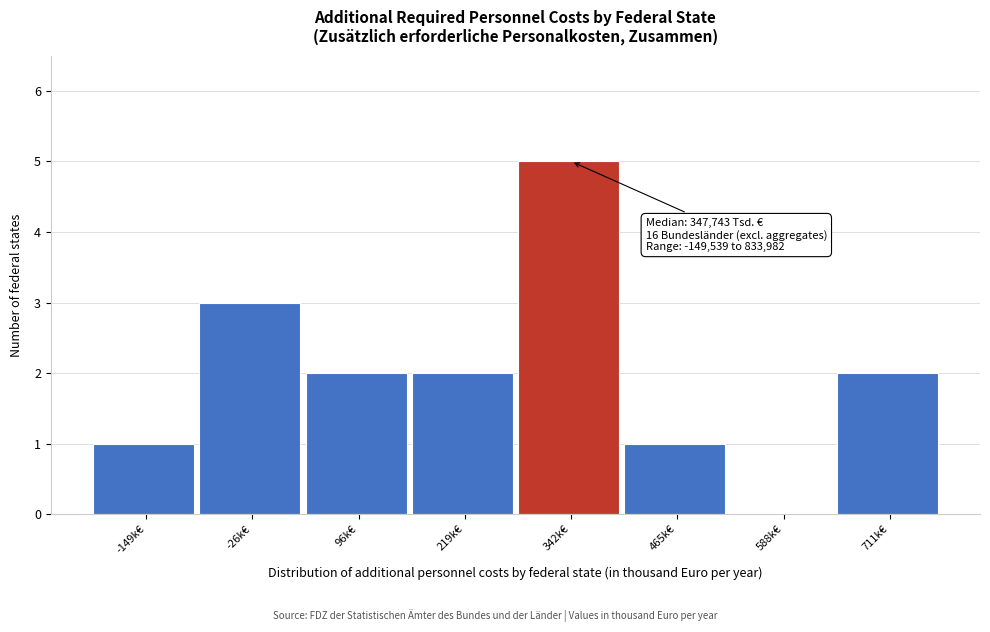

Reading left to right, transcribe all the data shown in this chart.

-149k€=1	-26k€=3	96k€=2	219k€=2	342k€=5	465k€=1	588k€=0	711k€=2